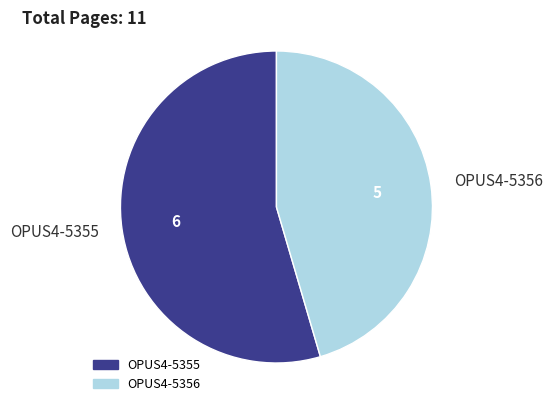

What is the ratio of the value at OPUS4-5355 to the value at OPUS4-5356?

1.2